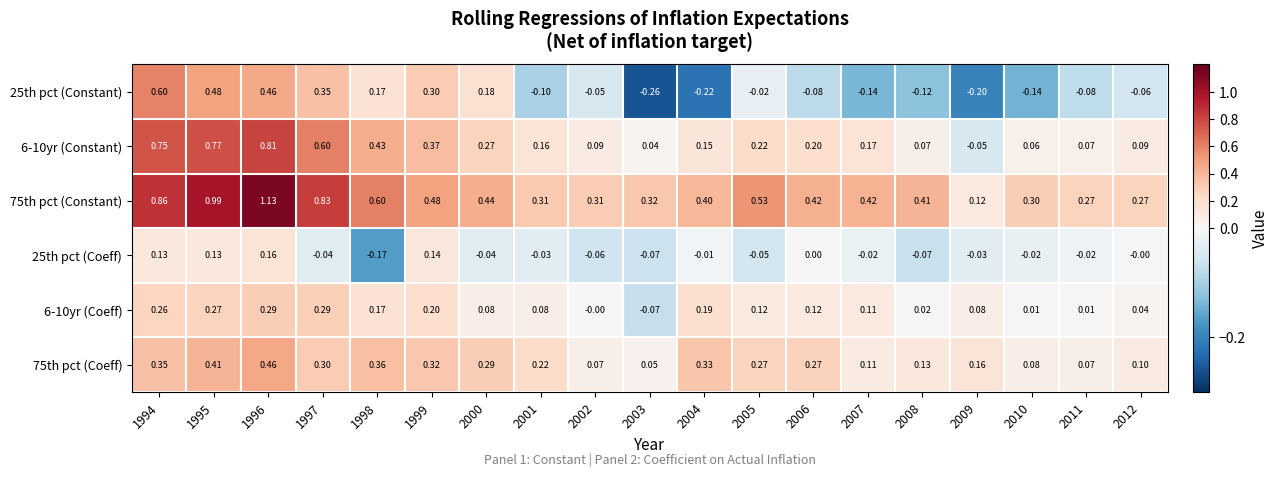

Is the value of 25th pct (Constant) at 2009 greater than the value of 6-10yr (Coeff) at 2012?

No